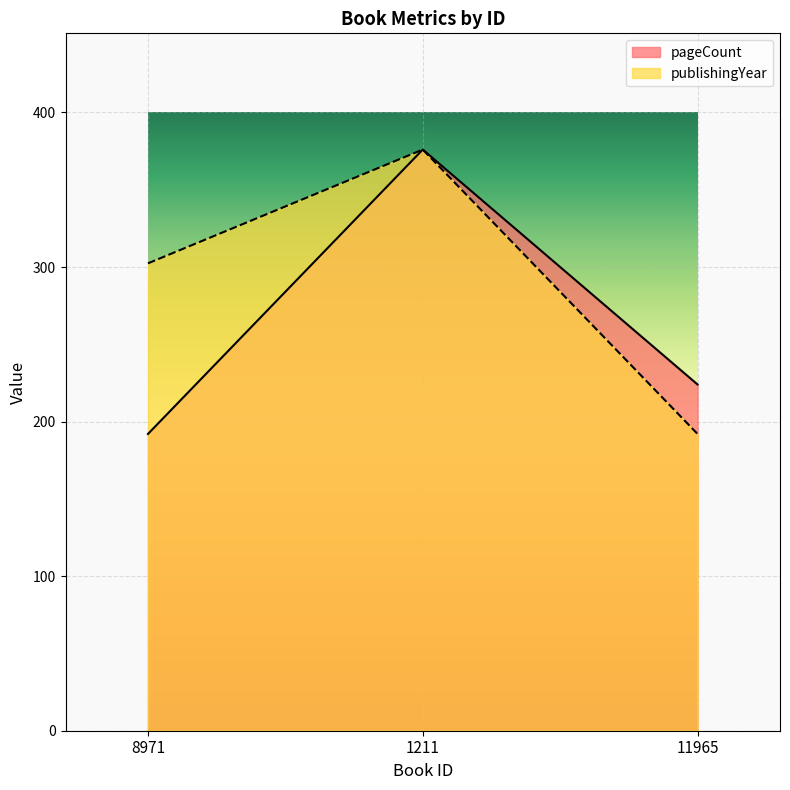

Which label corresponds to the largest value in the chart?

1211